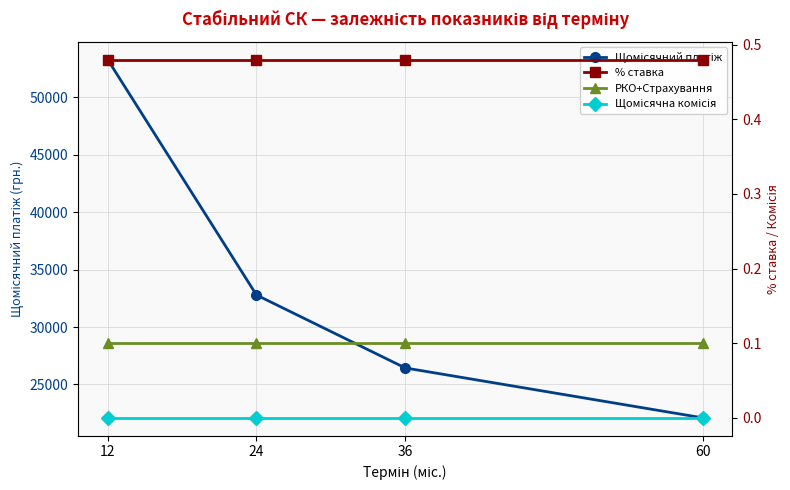

True or false: Щомісячний платіж has a value of 84694.1 at 12.

False